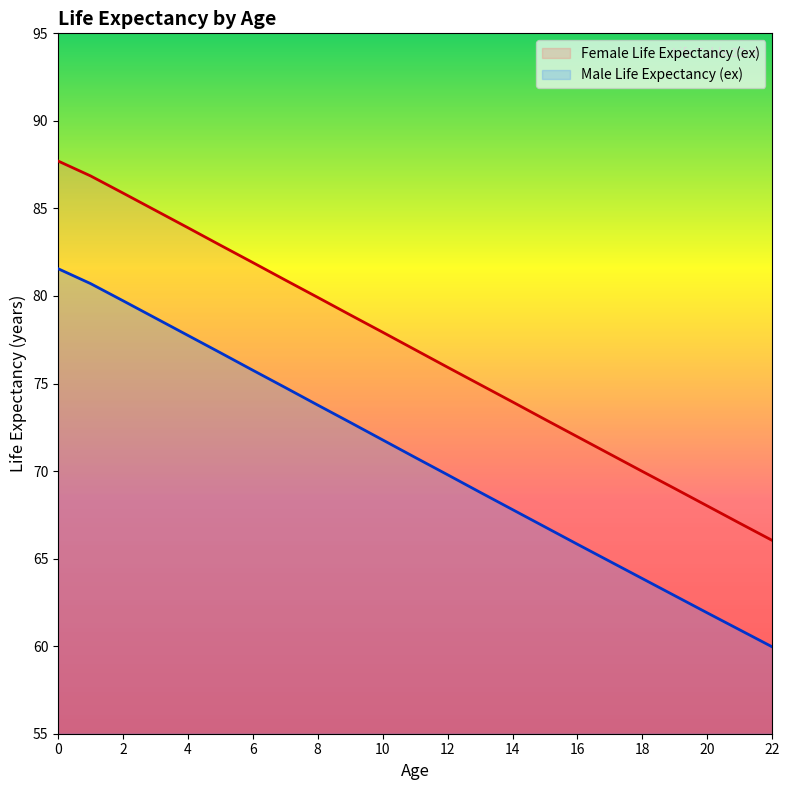

Which label corresponds to the smallest value in the chart?

22